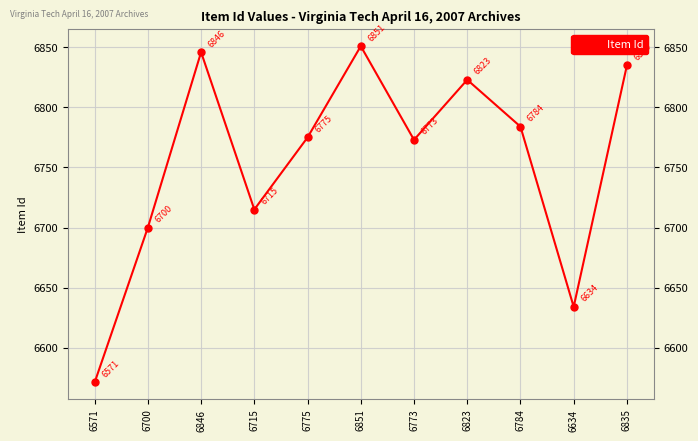

What is the label of the 4th point from the left?

6715